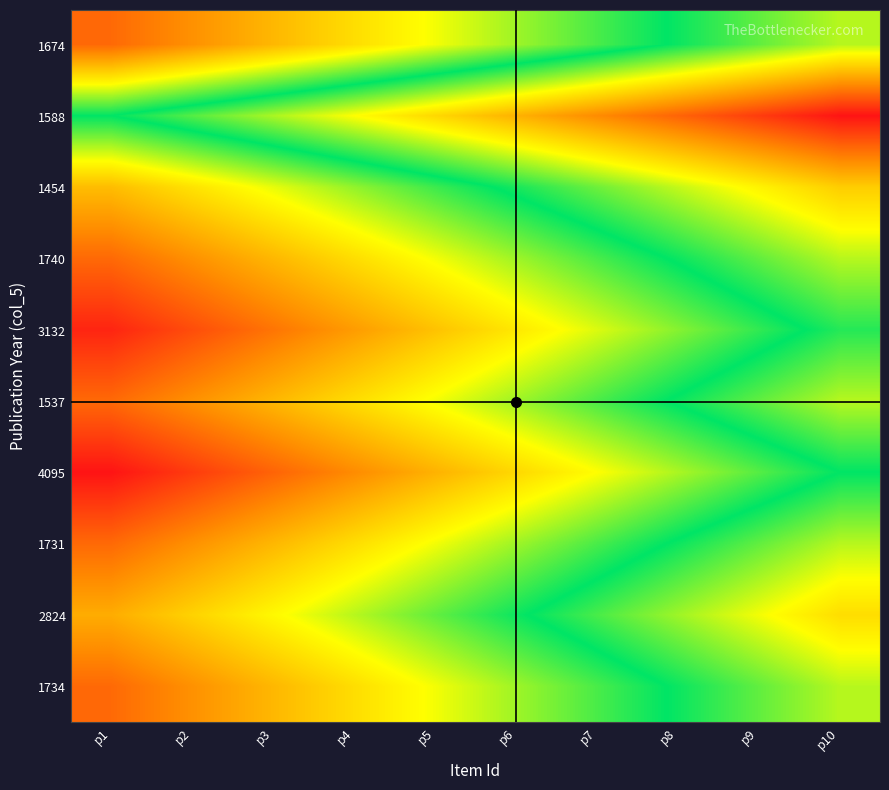

Rank the series by their maximum value, from highest to lowest.

1588, 1454, 2824, 1674, 1740, 1537, 1731, 1734, 3132, 4095